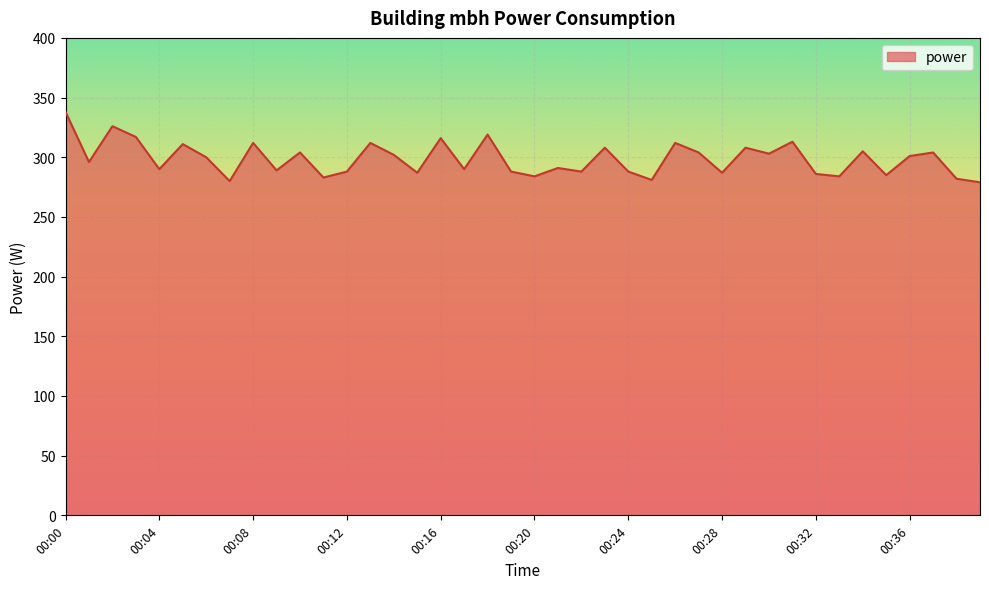

What is the minimum value shown in the chart?

279